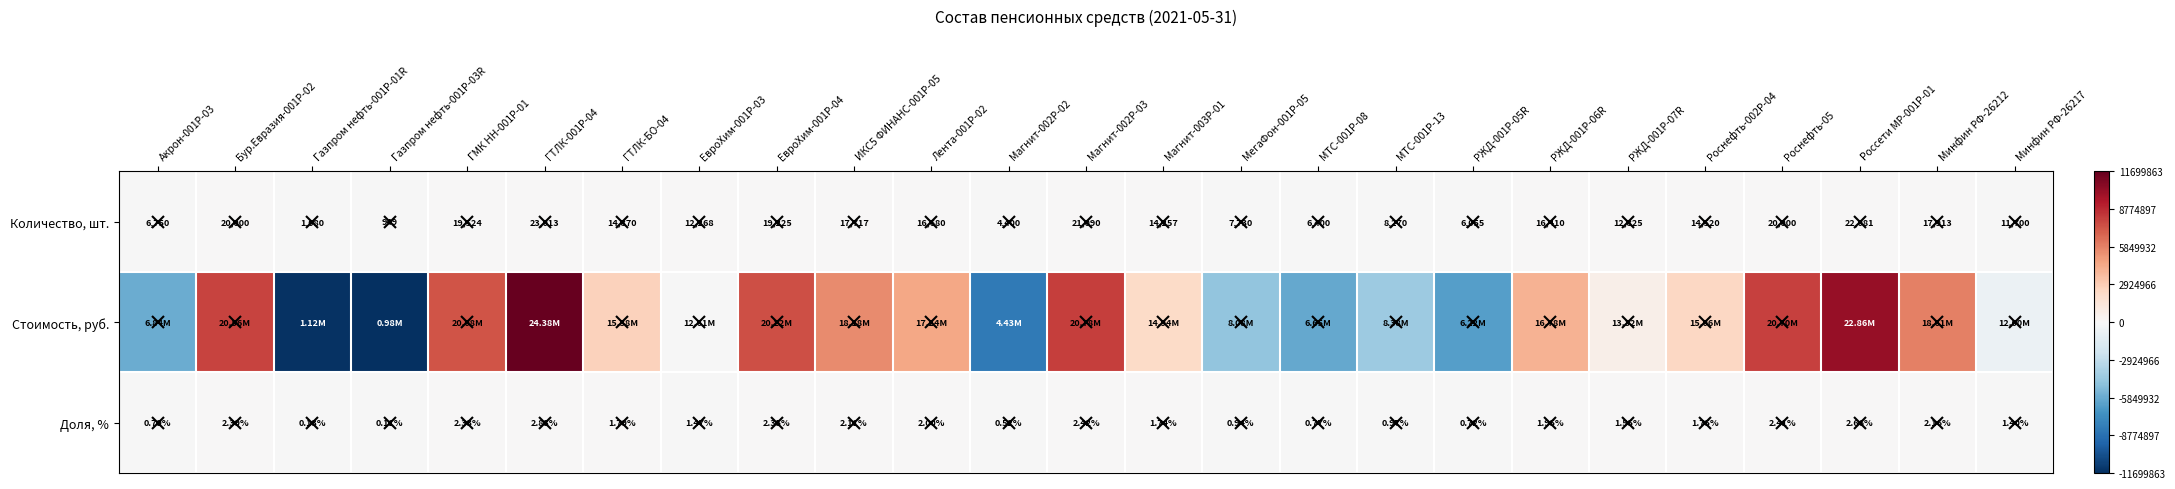

Which has a higher value, Минфин РФ-26217 or Магнит-003Р-01?

Магнит-003Р-01